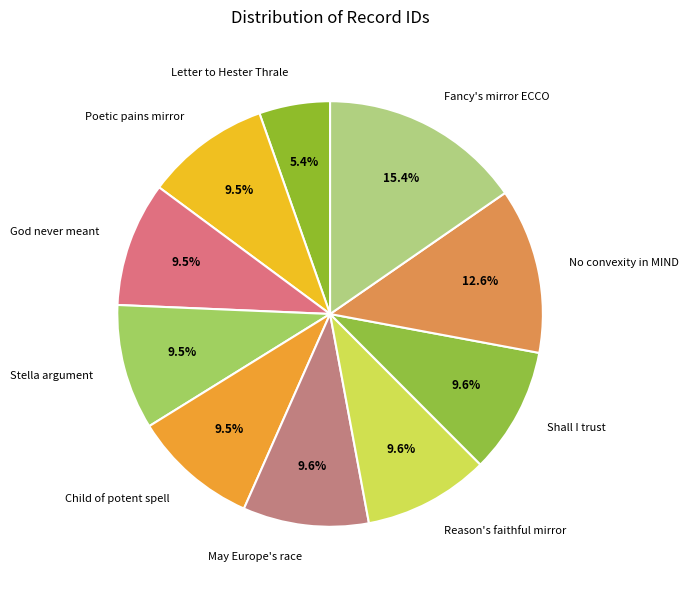

To the nearest percent, what portion does No convexity in MIND represent?

13%